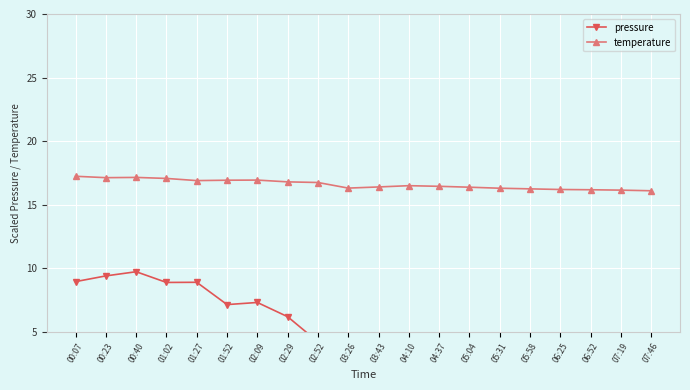

What is the smallest value displayed?

0.8